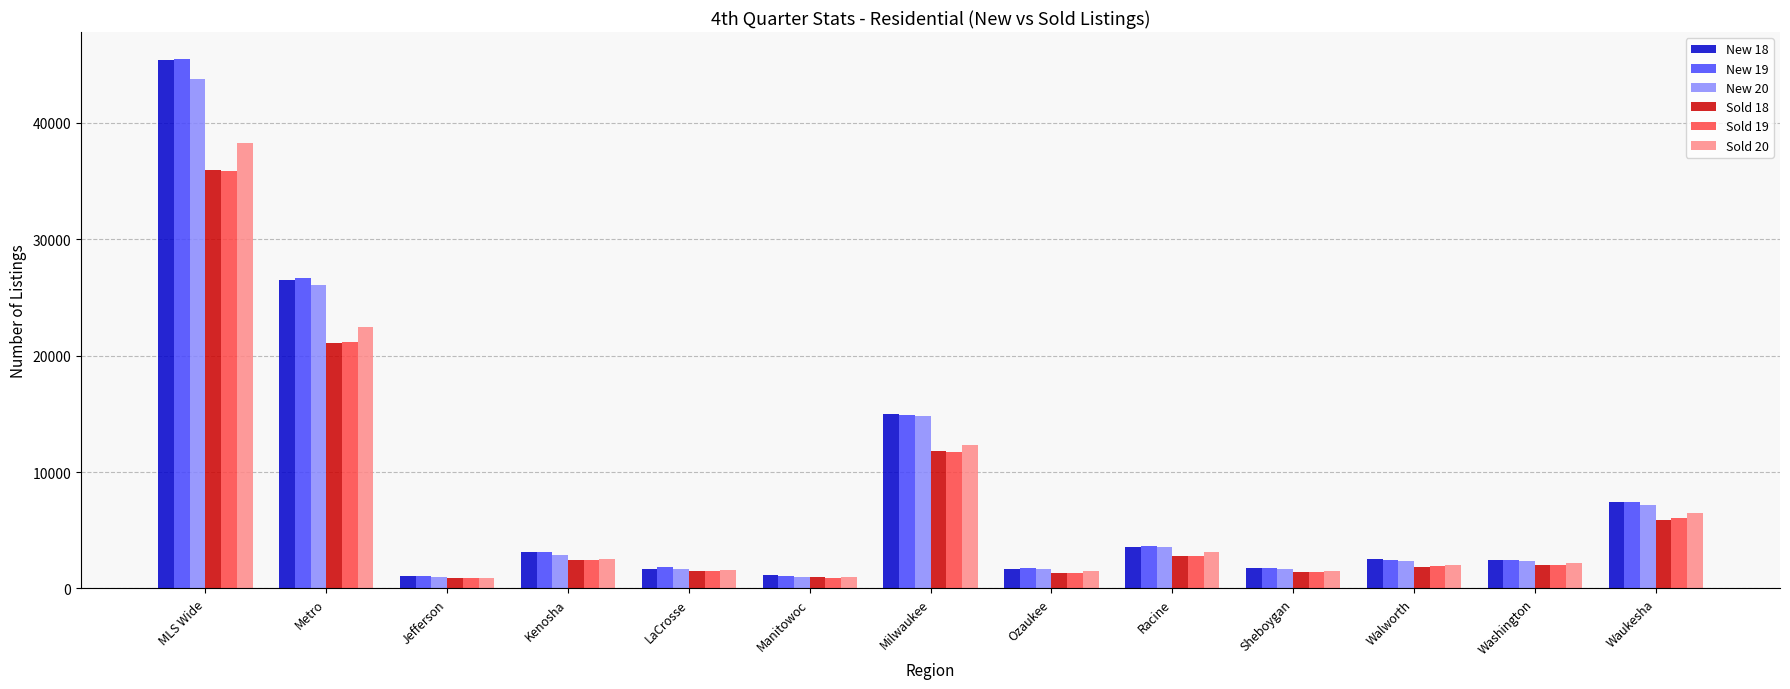

What is the value of the Sold 18 bar at the 7th from the left?

11793